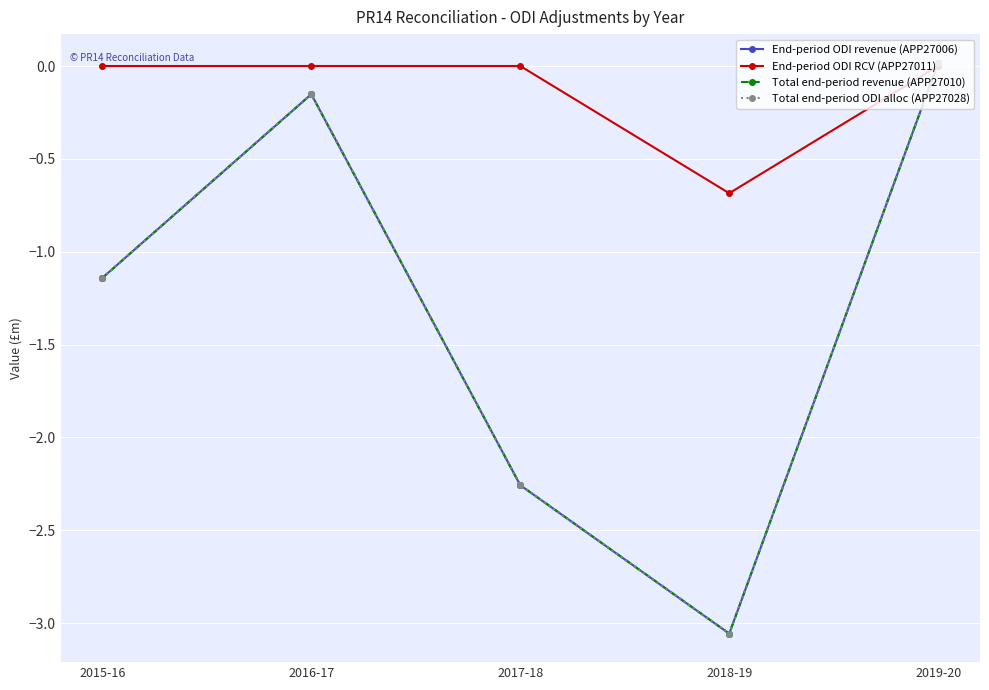

The Total end-period ODI alloc (APP27028) series shows -2.3 at 2017-18. True or false?

True